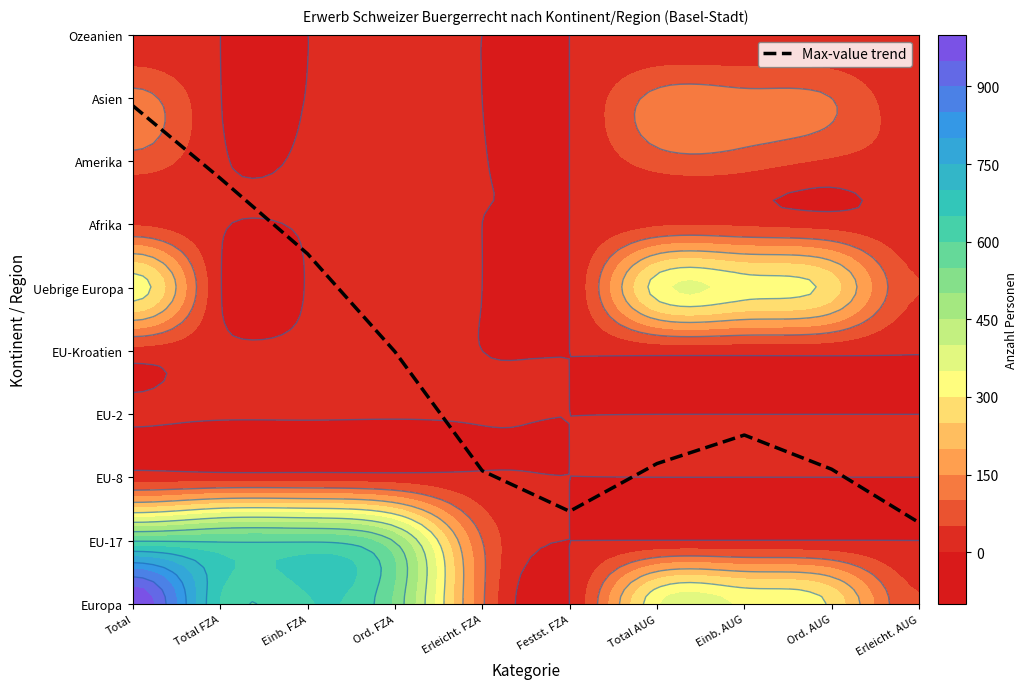

Reading left to right, what are all the values shown in this chart?

Total=7.9	Total FZA=6.7	Einb. FZA=5.5	Ord. FZA=4.0	Erleicht. FZA=2.1	Festst. FZA=1.5	Total AUG=2.2	Einb. AUG=2.7	Ord. AUG=2.1	Erleicht. AUG=1.3